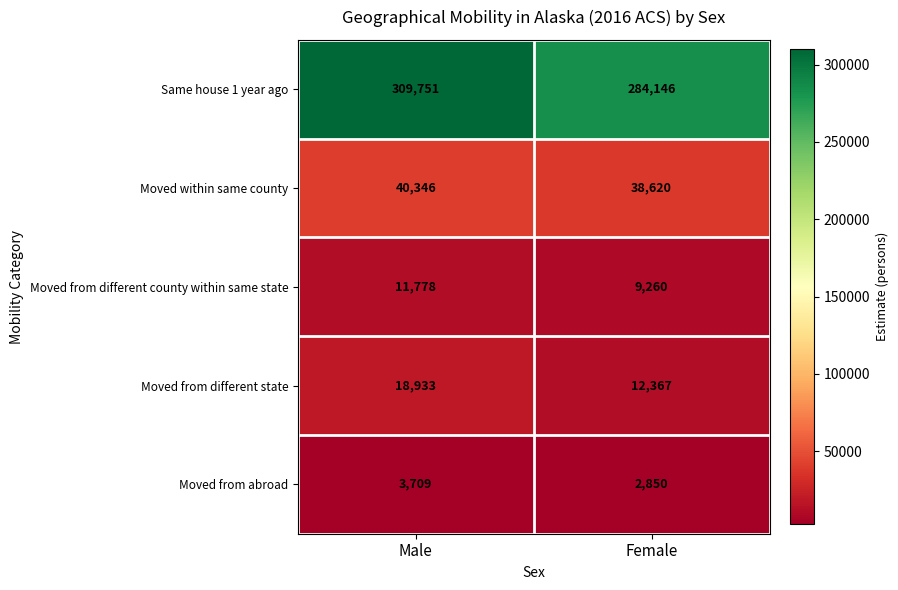

What is the difference between the Moved from abroad values at Male and Female?

859